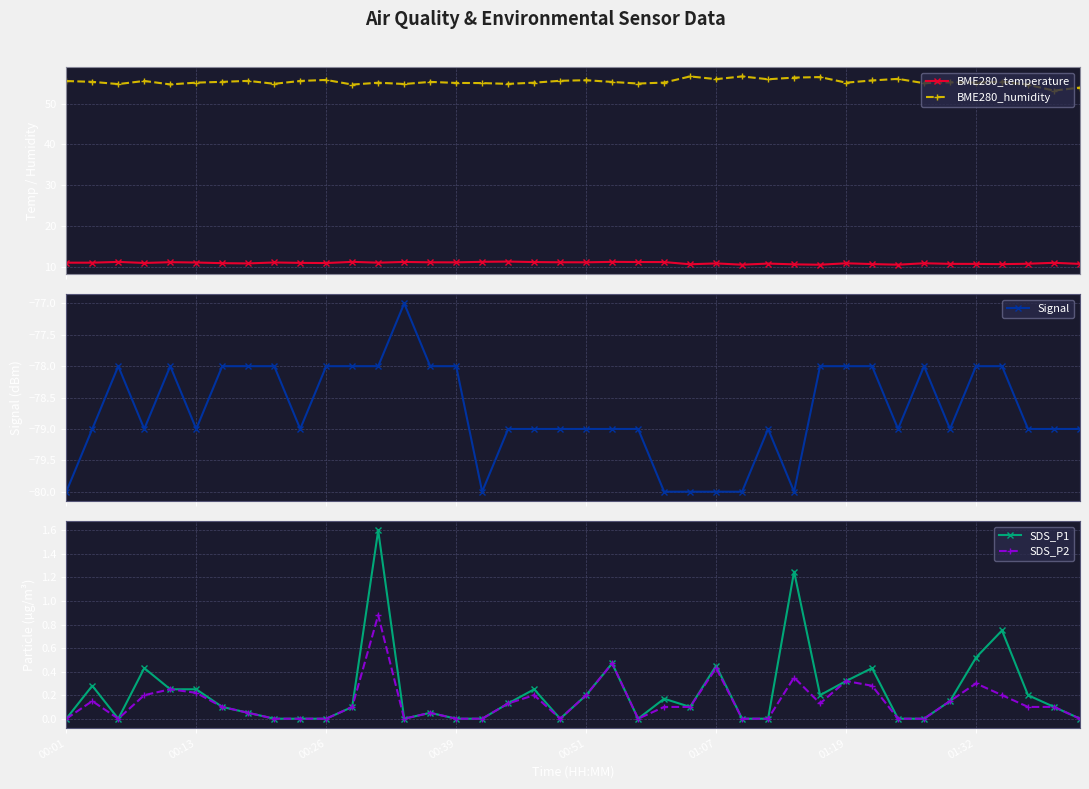

The SDS_P2 series shows -0.3 at 22. True or false?

False